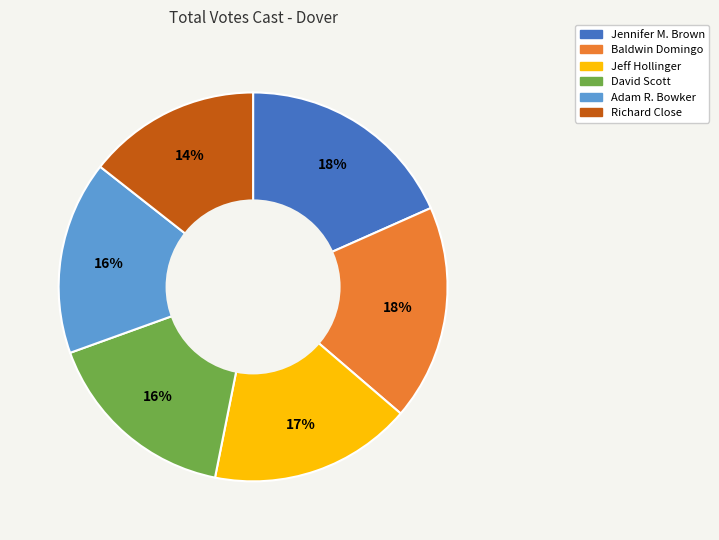

True or false: Richard Close accounts for 14% of the total.

True